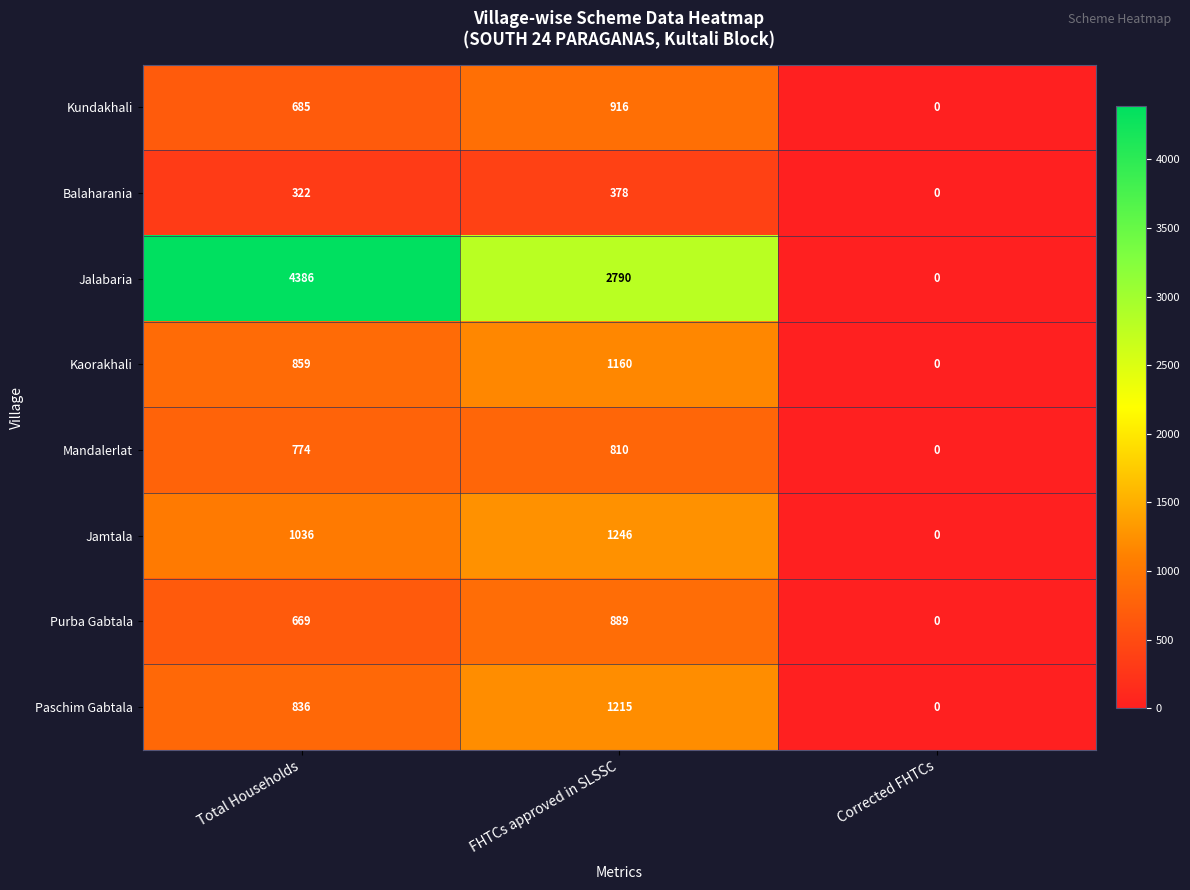

How many values in Jamtala are above zero?

2